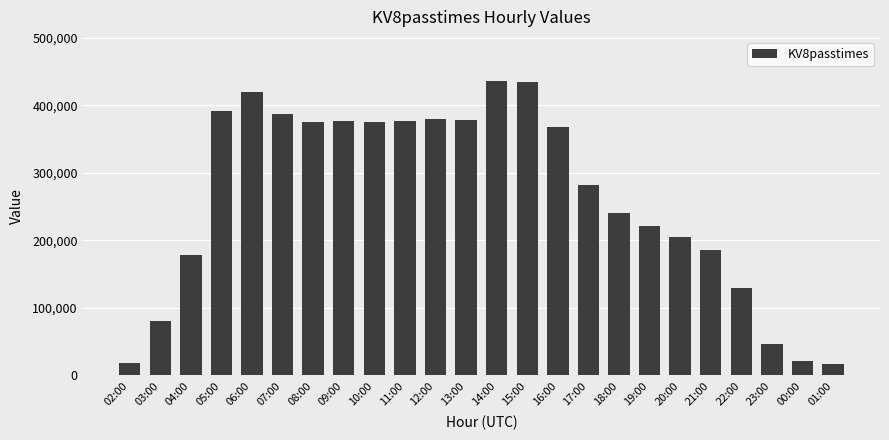

Between 14:00 and 07:00, which is larger?

14:00